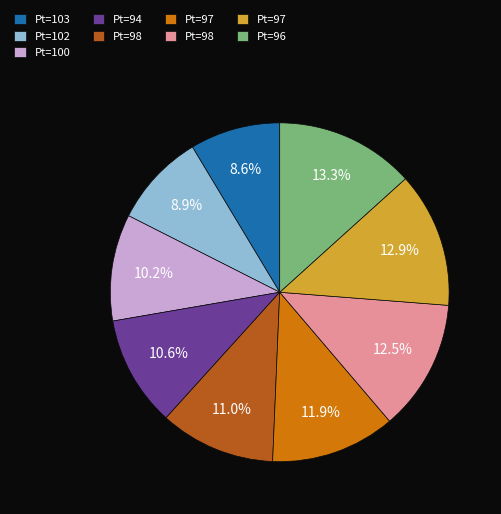

Is there any slice that represents more than half of the pie?

No